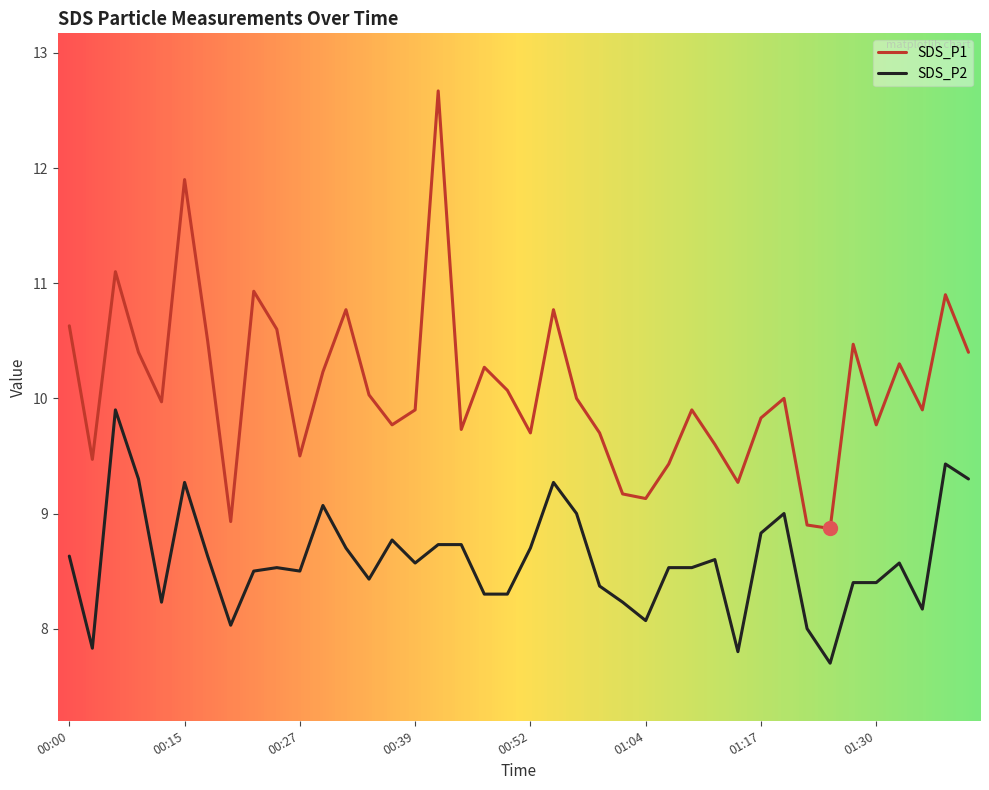

True or false: SDS_P2 and SDS_P1 cross at least once.

False